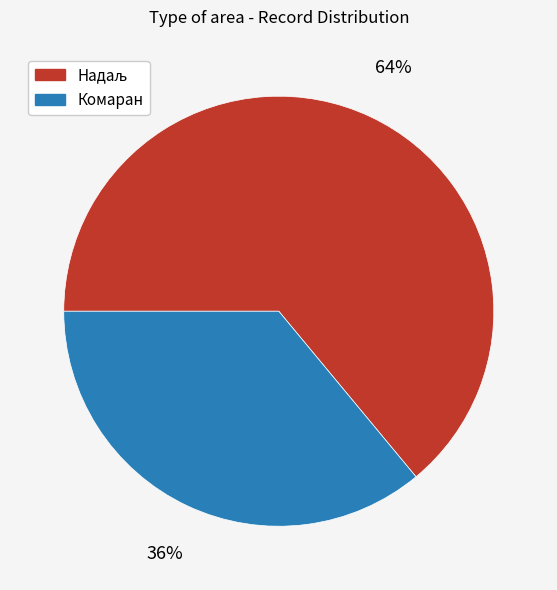

The Комаран slice represents 36% of the pie. True or false?

True